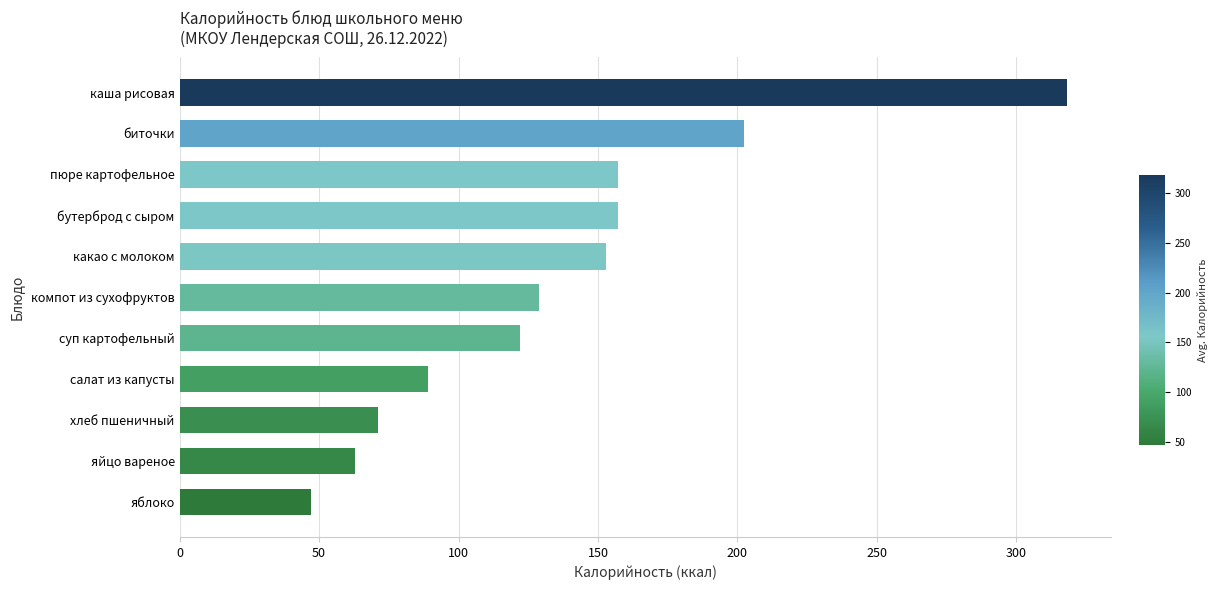

True or false: the data shows 71.0 at хлеб пшеничный.

True